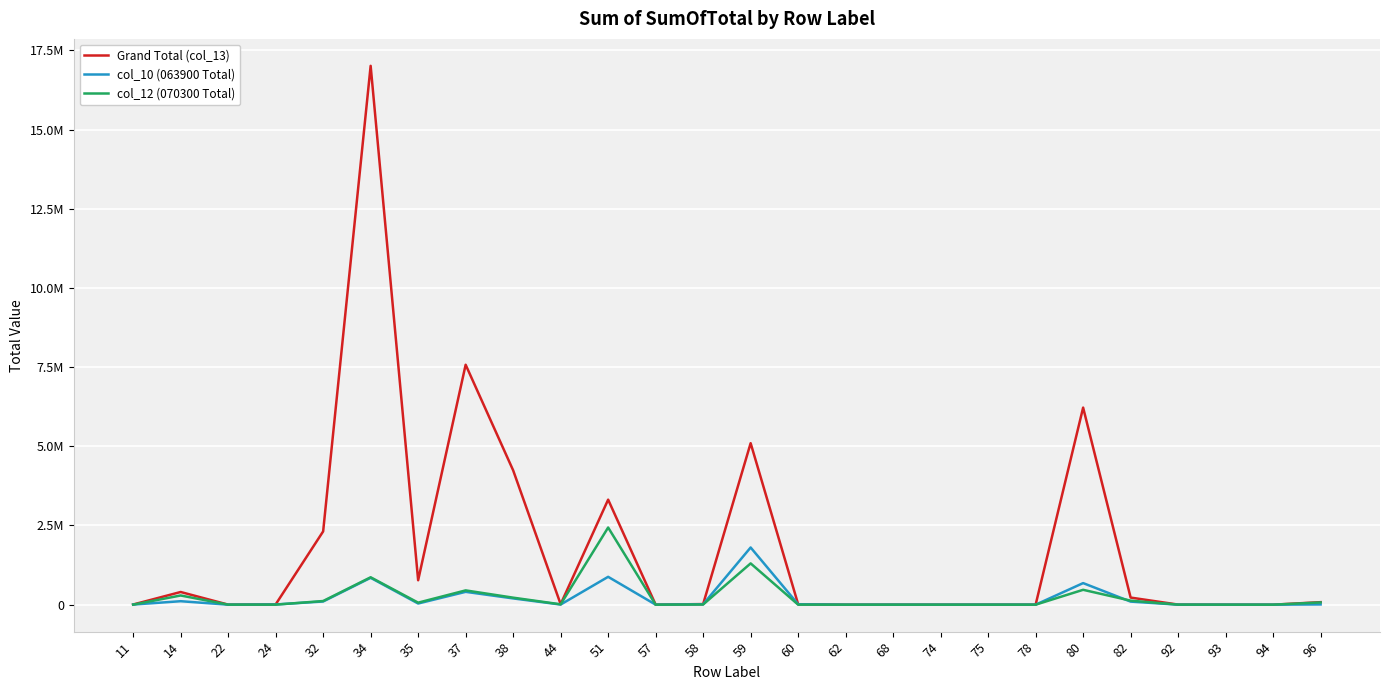

What is the value of the Grand Total (col_13) point at the 26th from the left?

79608.1